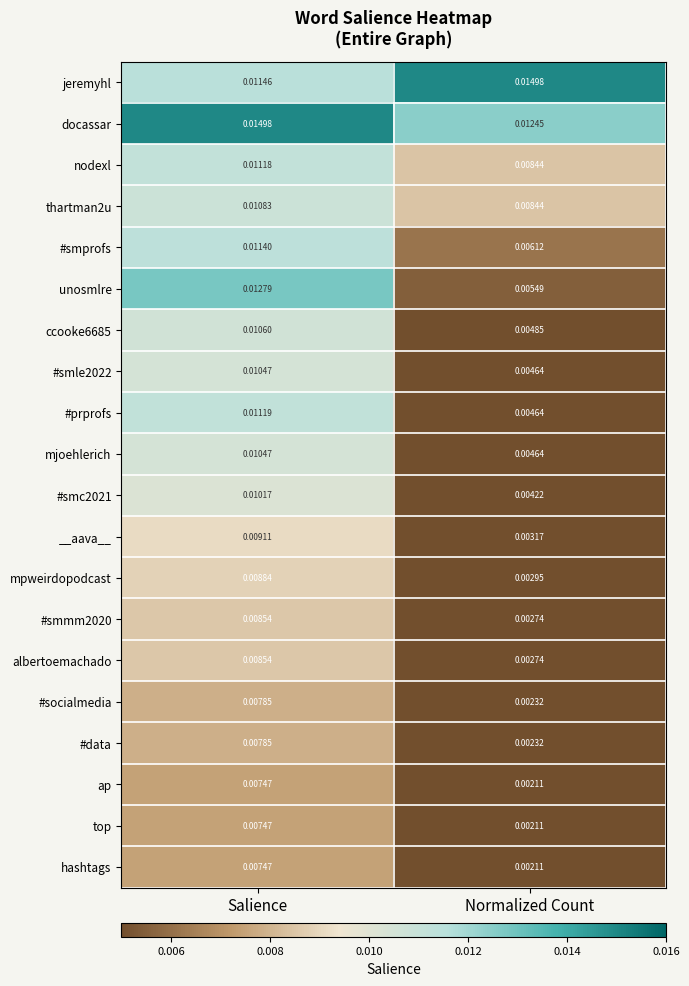

At which label is #smprofs closest to 0?

Normalized Count